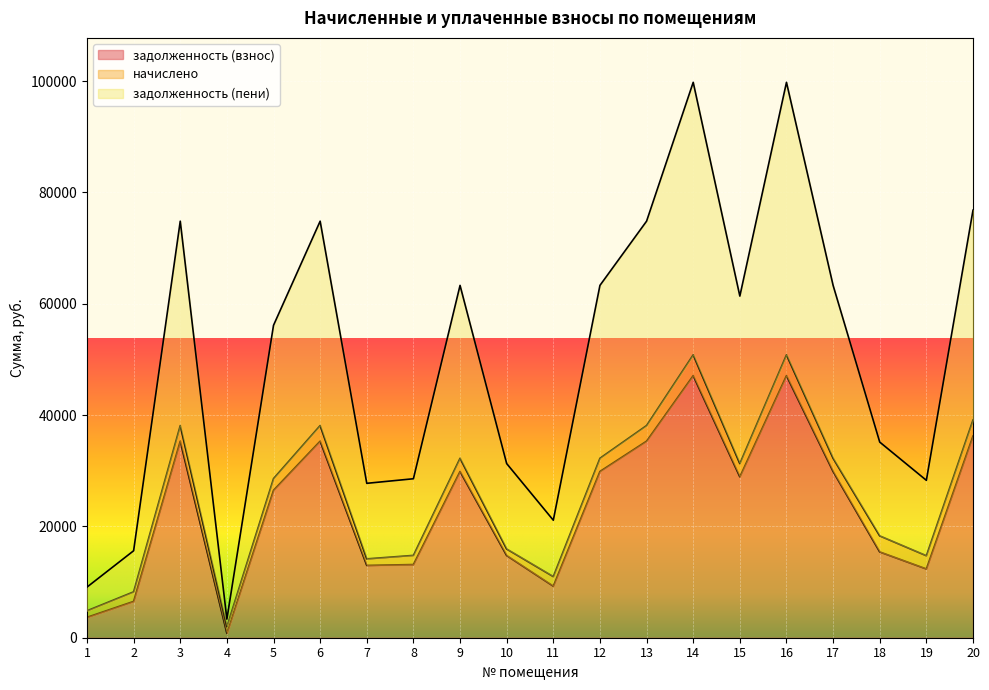

Is the value of задолженность (взнос) at 11 greater than the value of задолженность (пени) at 10?

No